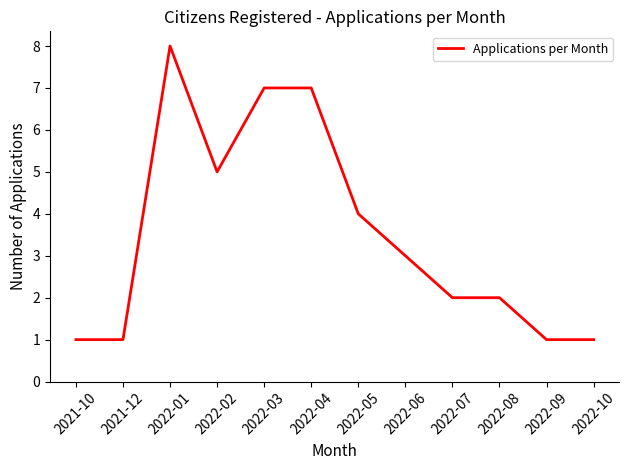

What value does the data have at 2022-09?

1